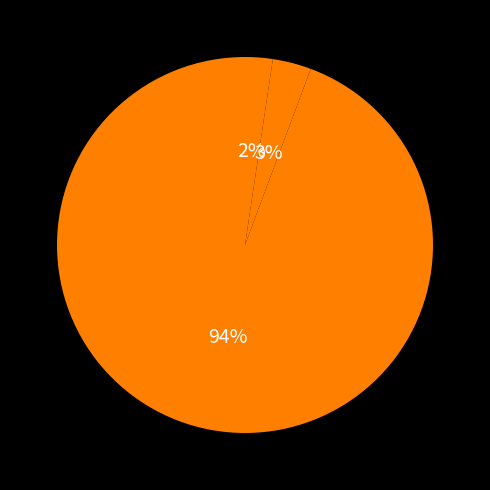

Count the number of slices in the pie.

3